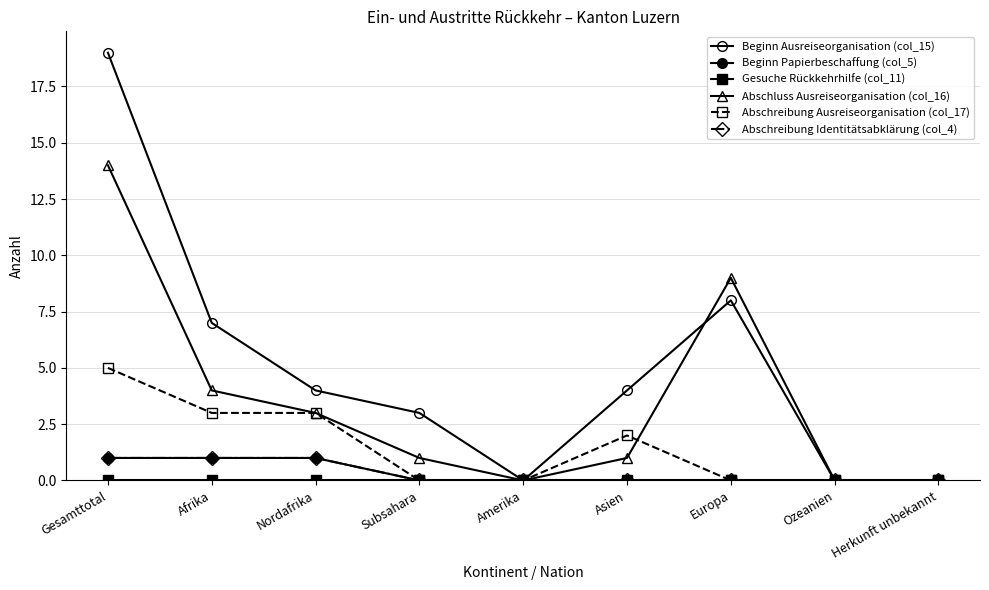

At which category is the sum across all series the highest?

Gesamttotal